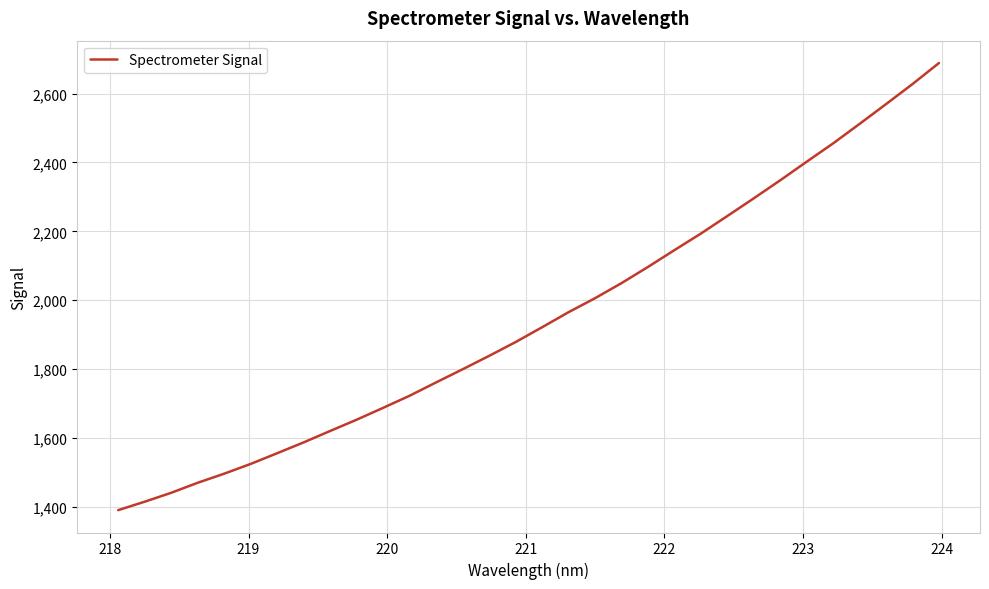

Does the chart have visible grid lines?

Yes